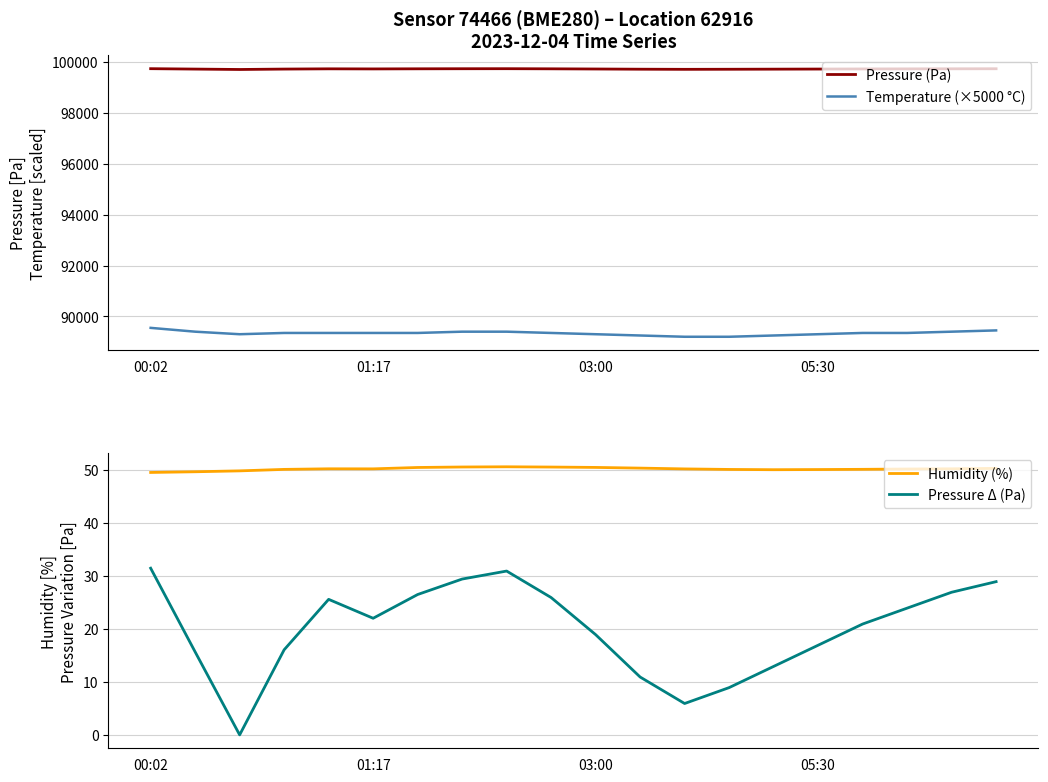

What is the difference between the maximum and minimum values in the Pressure Δ (Pa) series?

31.5